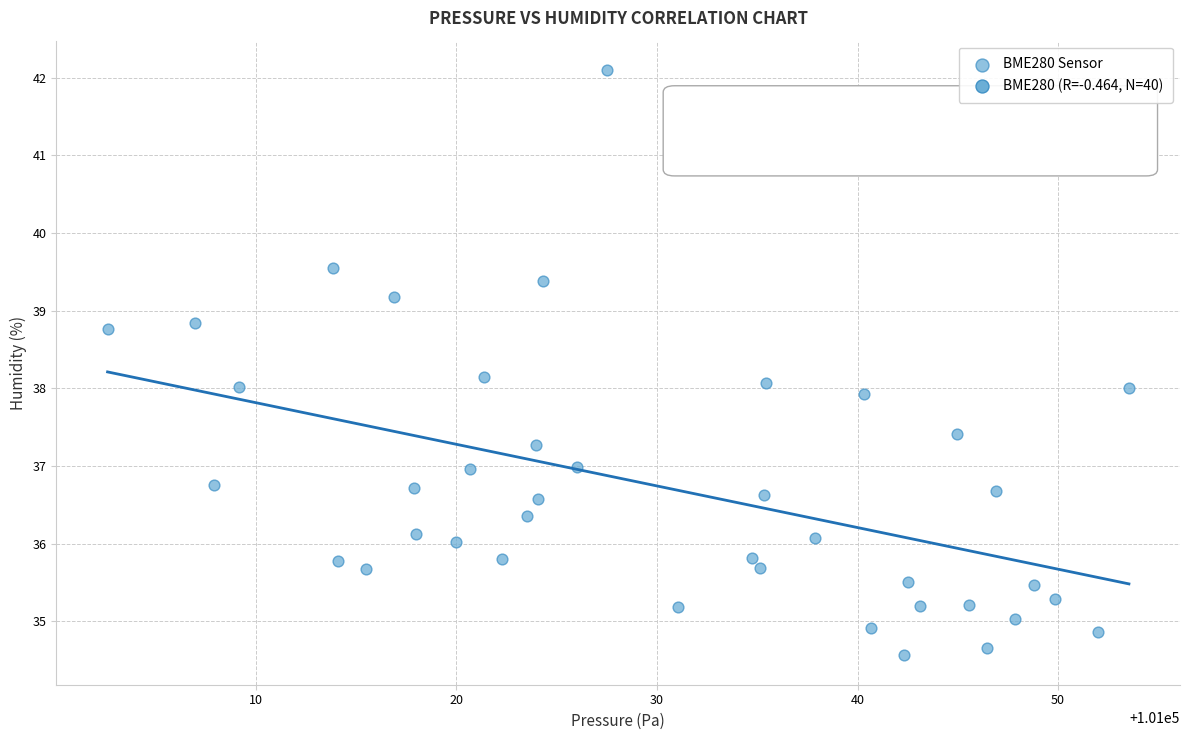

What is the range of X values (max minus min)?

50.9